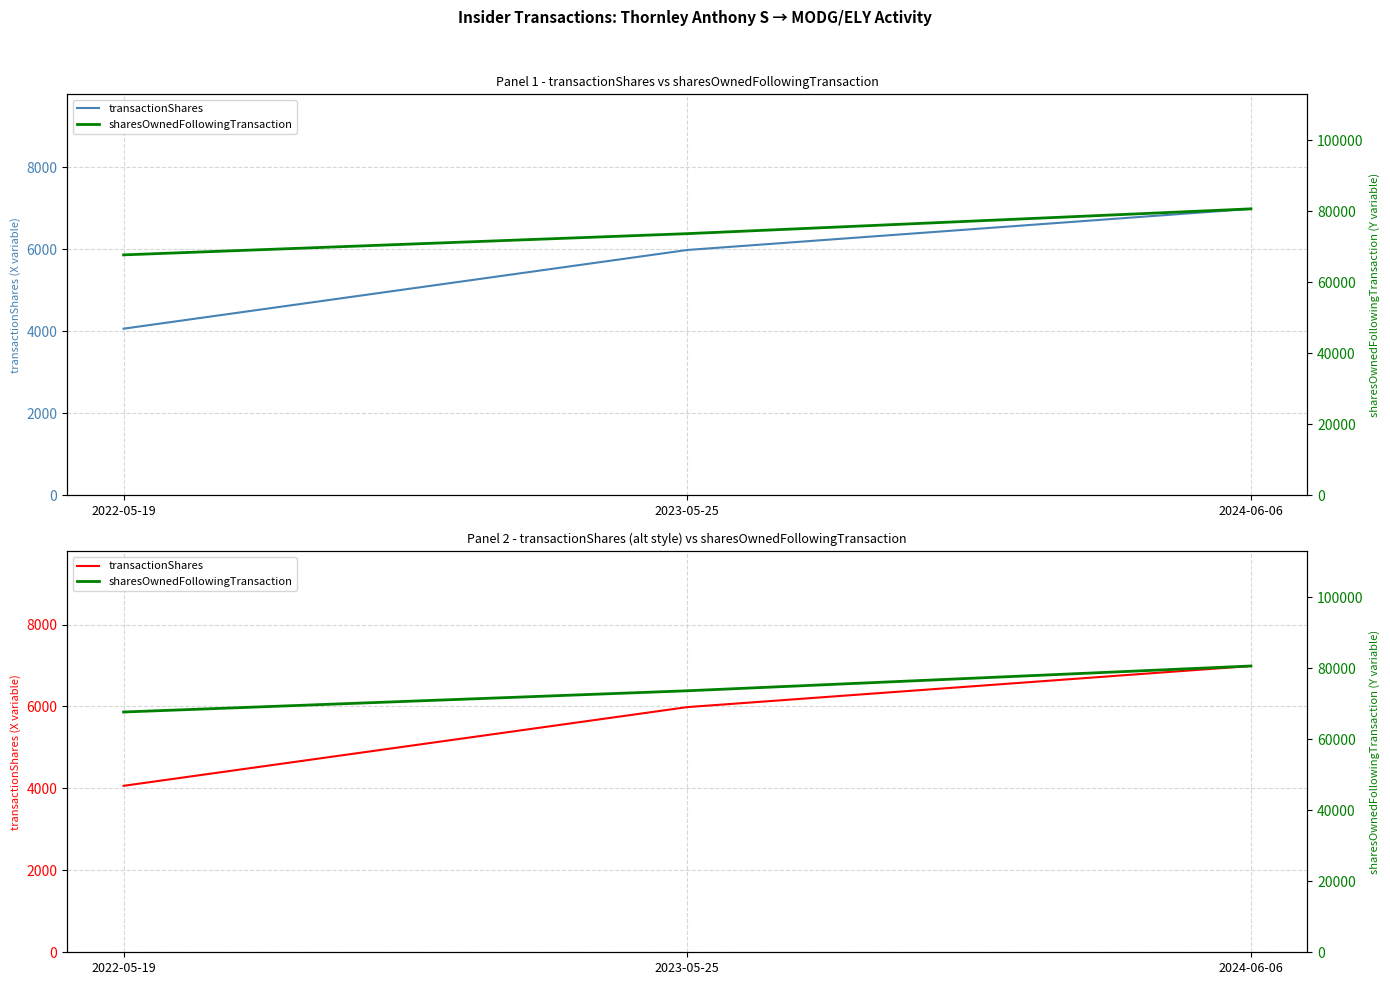

At which category is the sum across all series the highest?

2024-06-06